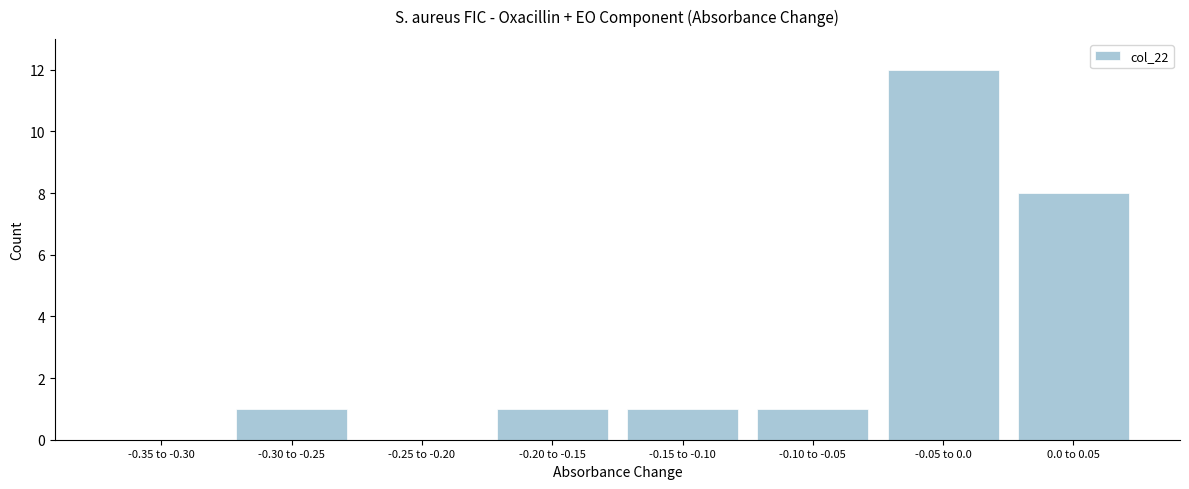

Reading left to right, transcribe all the data shown in this chart.

-0.35 to -0.30=0	-0.30 to -0.25=1	-0.25 to -0.20=0	-0.20 to -0.15=1	-0.15 to -0.10=1	-0.10 to -0.05=1	-0.05 to 0.0=12	0.0 to 0.05=8